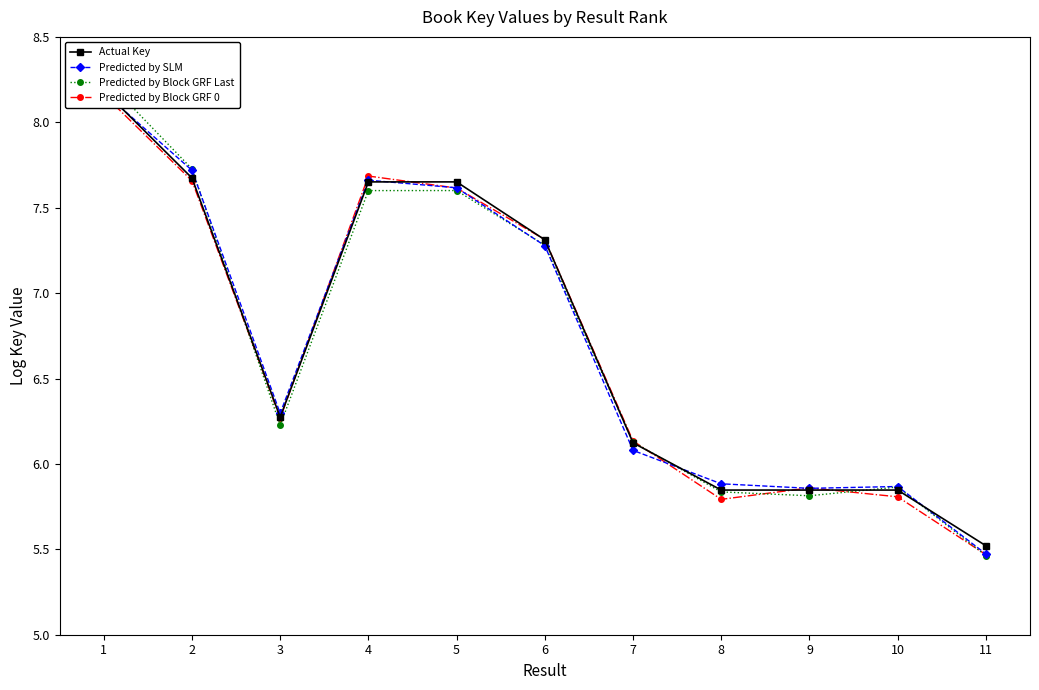

What are all the series names shown in the legend?

Actual Key, Predicted by SLM, Predicted by Block GRF Last, Predicted by Block GRF 0